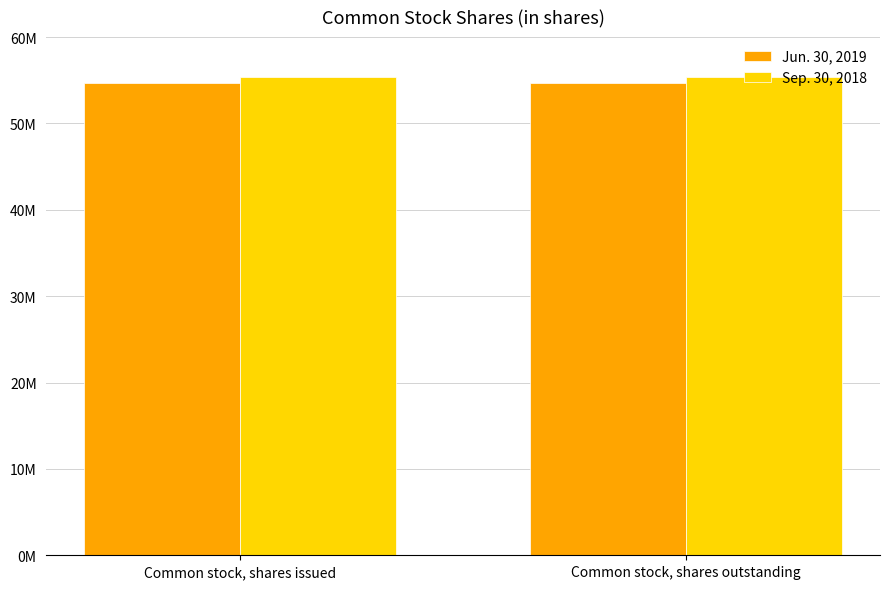

At which label is Sep. 30, 2018 closest to 55349000?

Common stock, shares issued